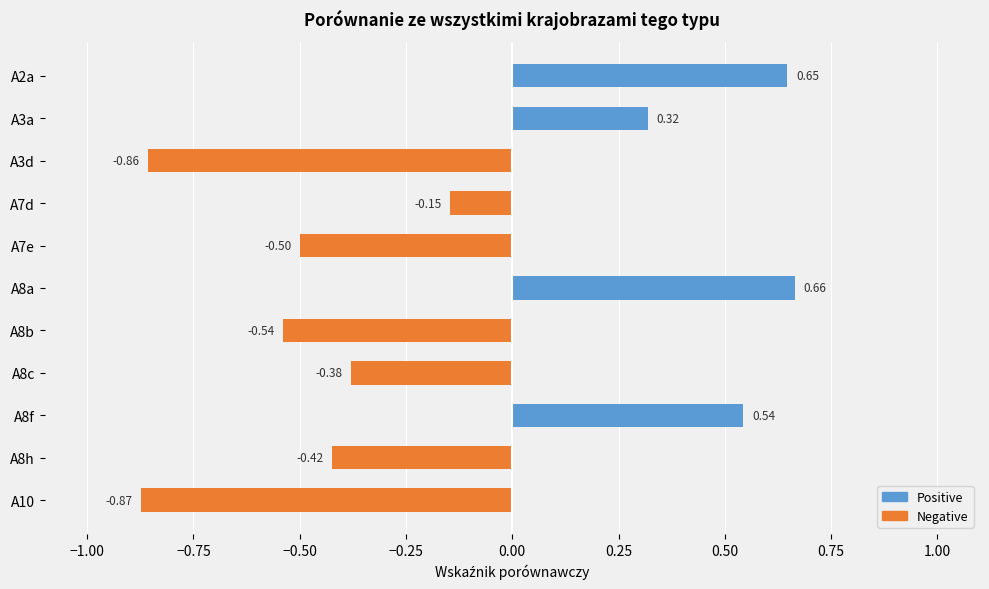

What is the change in value from A7d to A8b?

-0.4